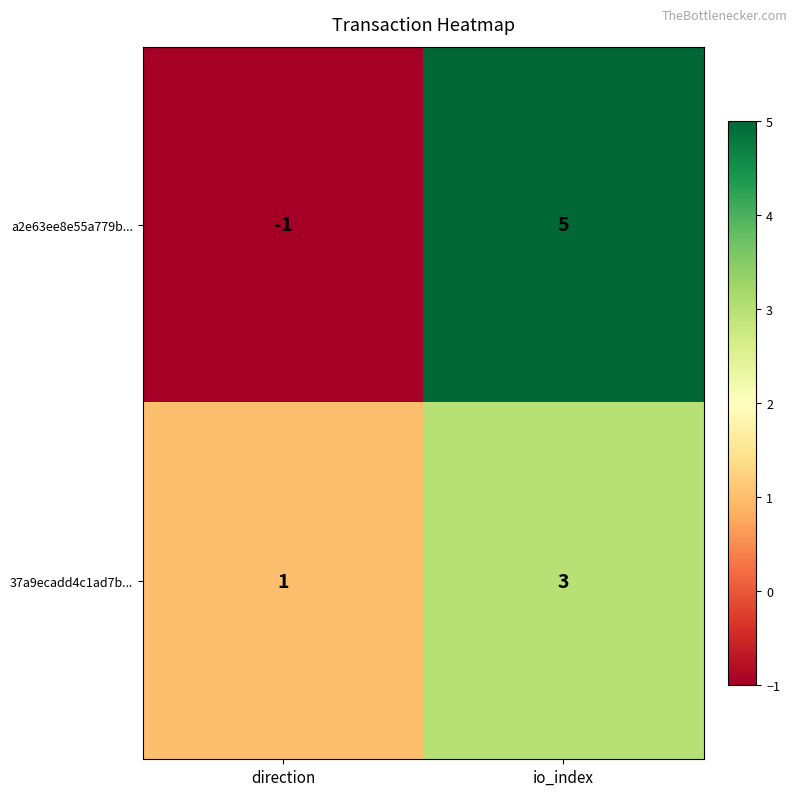

Which category has the highest value across all series?

io_index